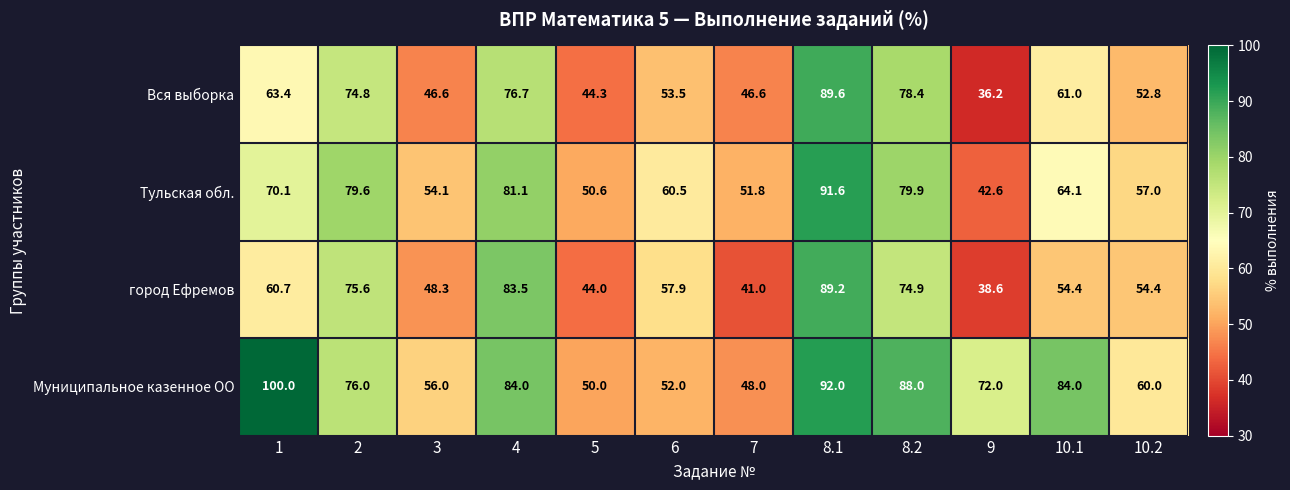

Count the number of categories in the chart.

12